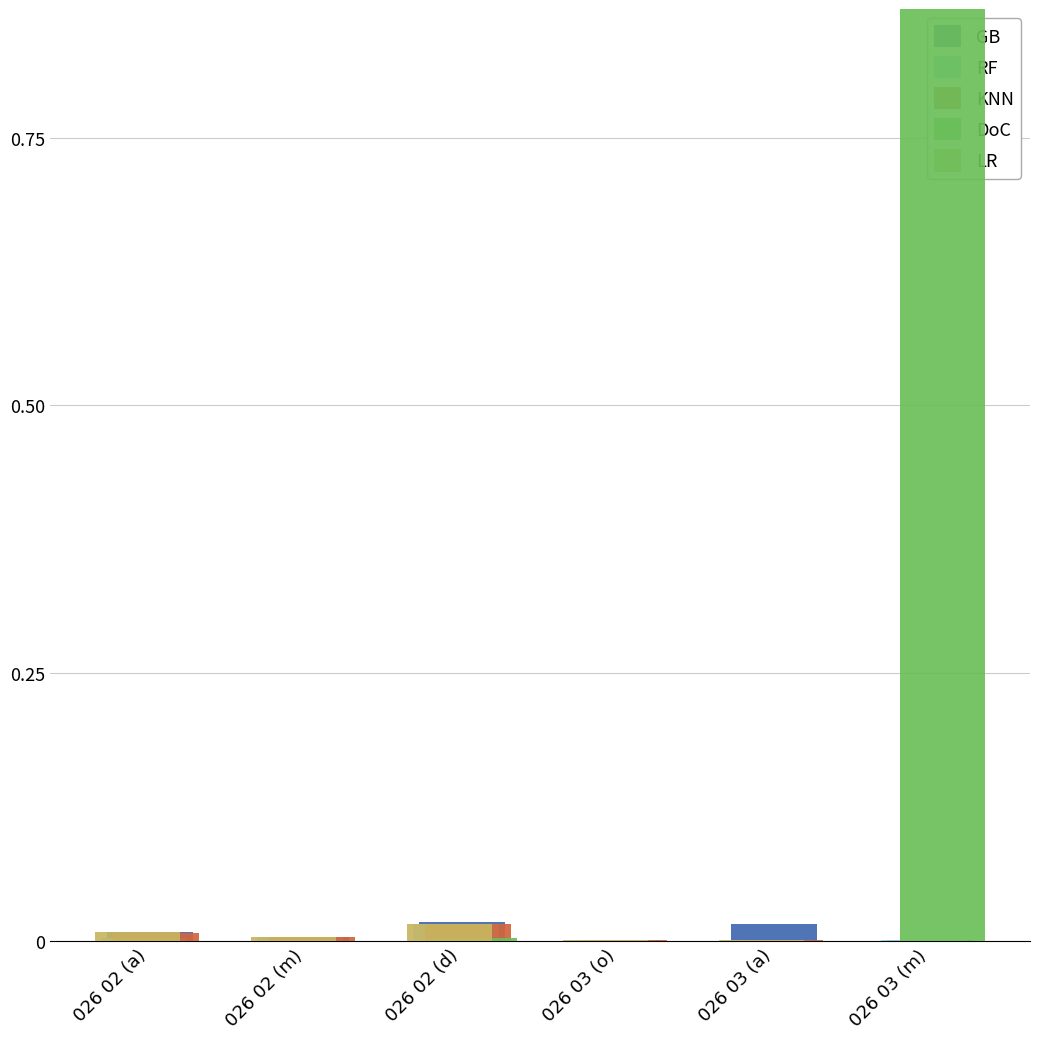

What position from the right is 026 02 (d)?

4